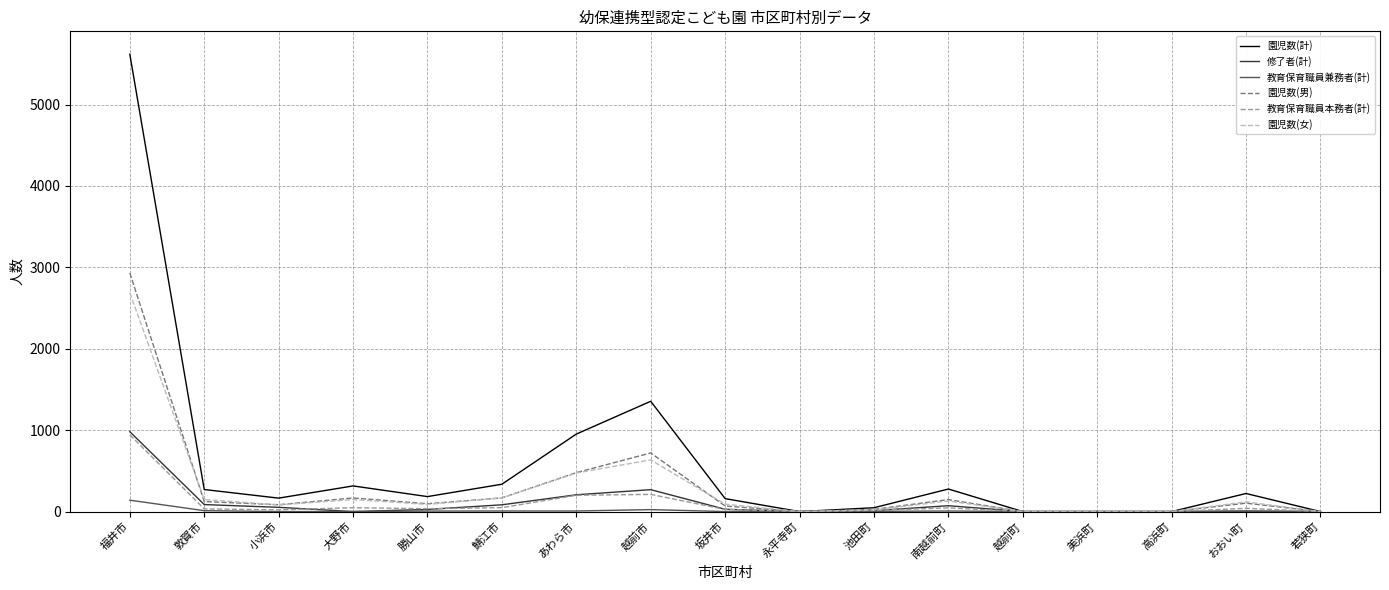

What is the difference between the maximum and minimum values in the 教育保育職員兼務者(計) series?

140